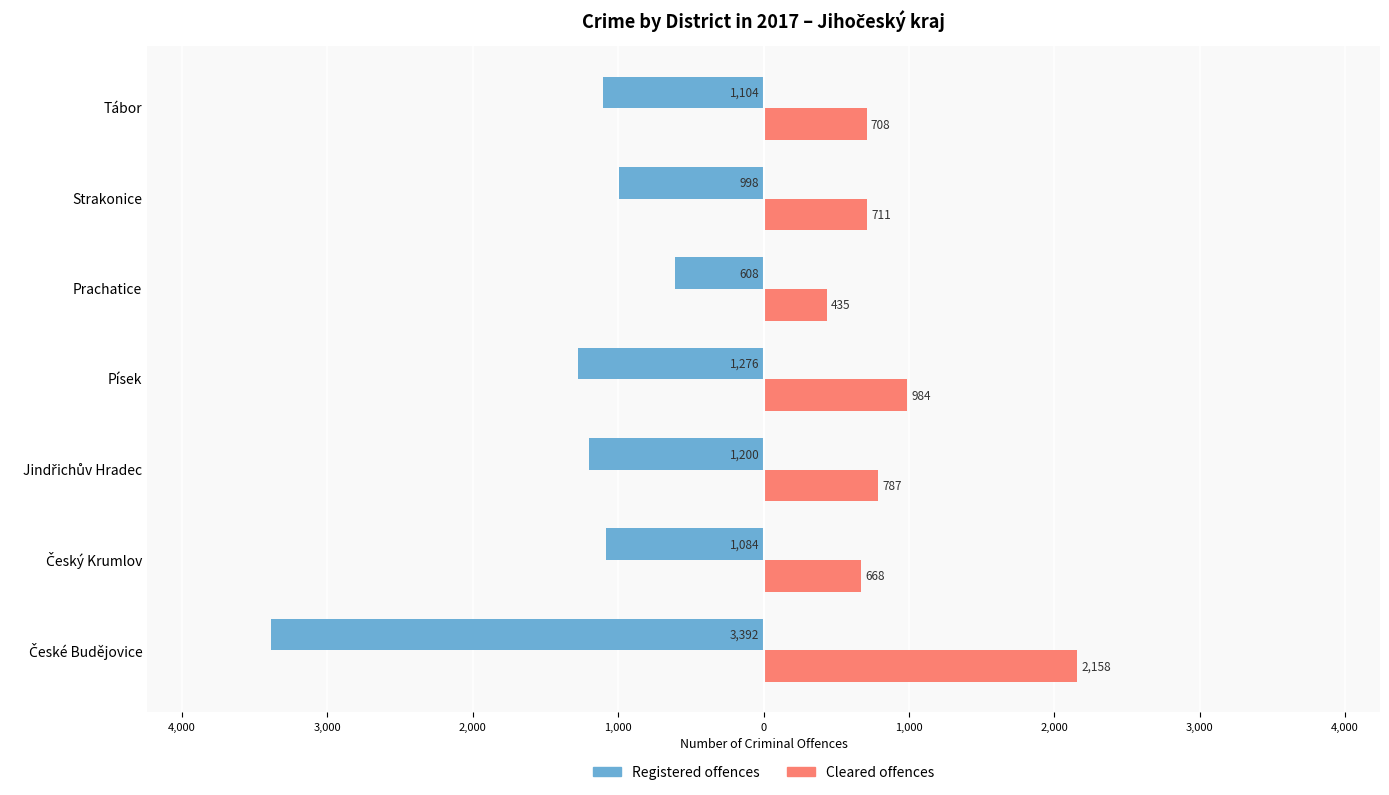

What are all the series names shown in the legend?

Registered offences, Cleared offences